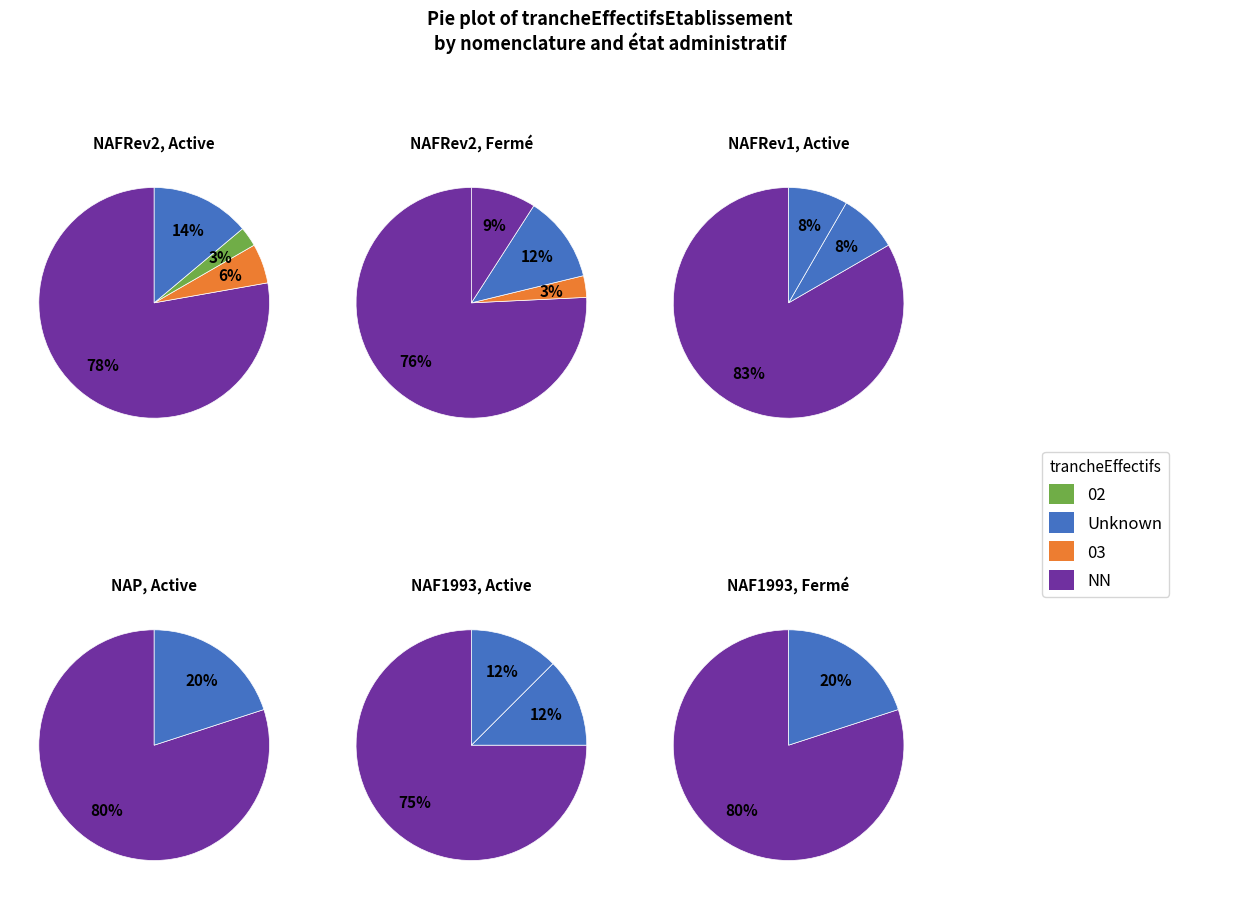

Which category accounts for the majority?

NN